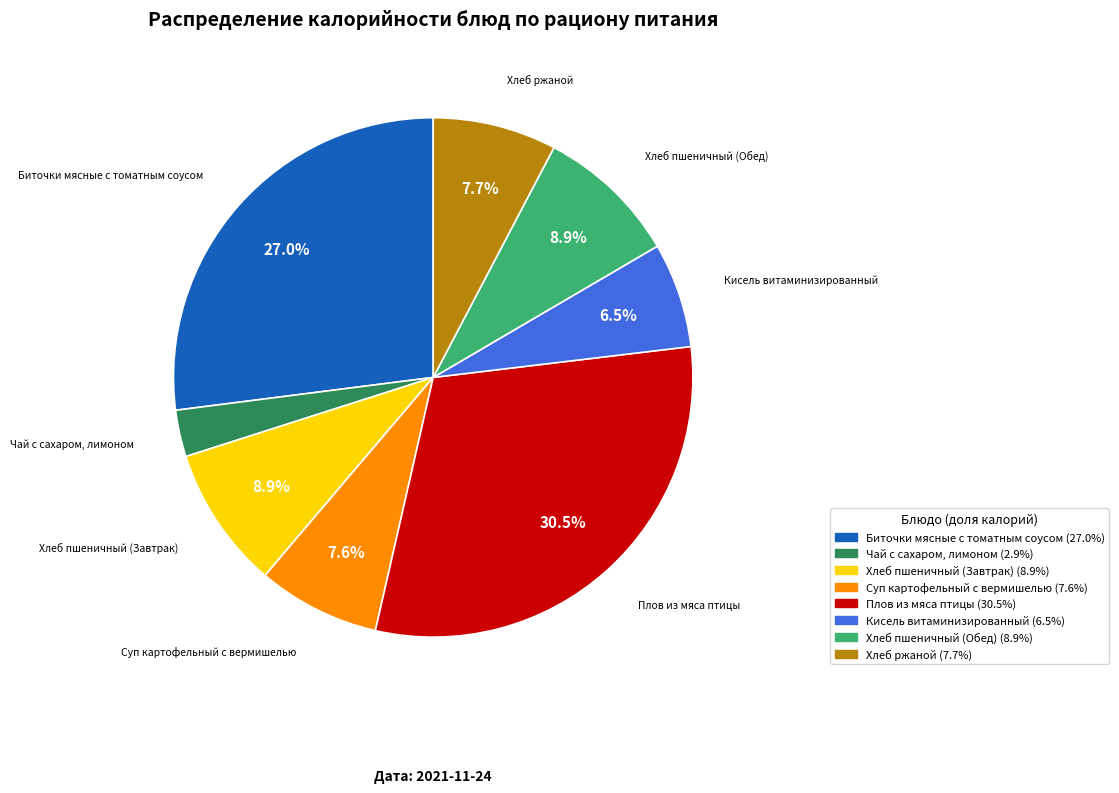

To the nearest percent, what is the difference between the largest and smallest slice percentages?

28%